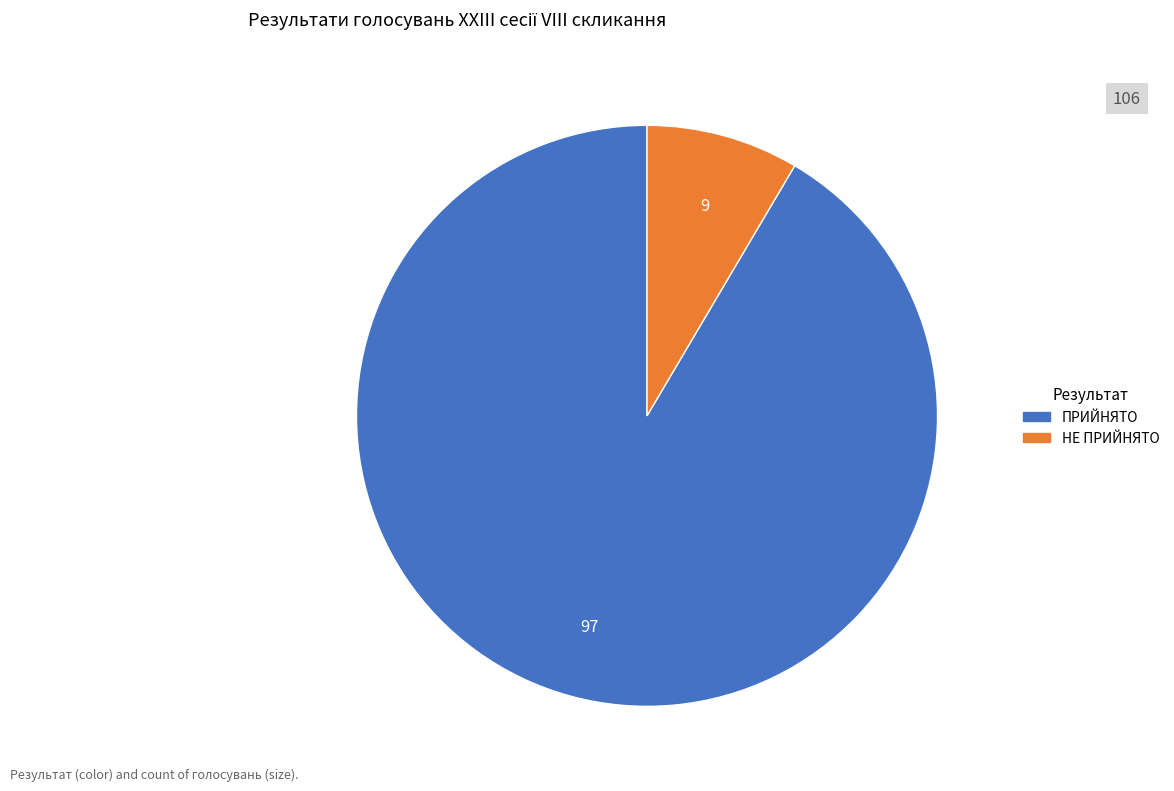

What is the largest slice in the pie chart?

ПРИЙНЯТО